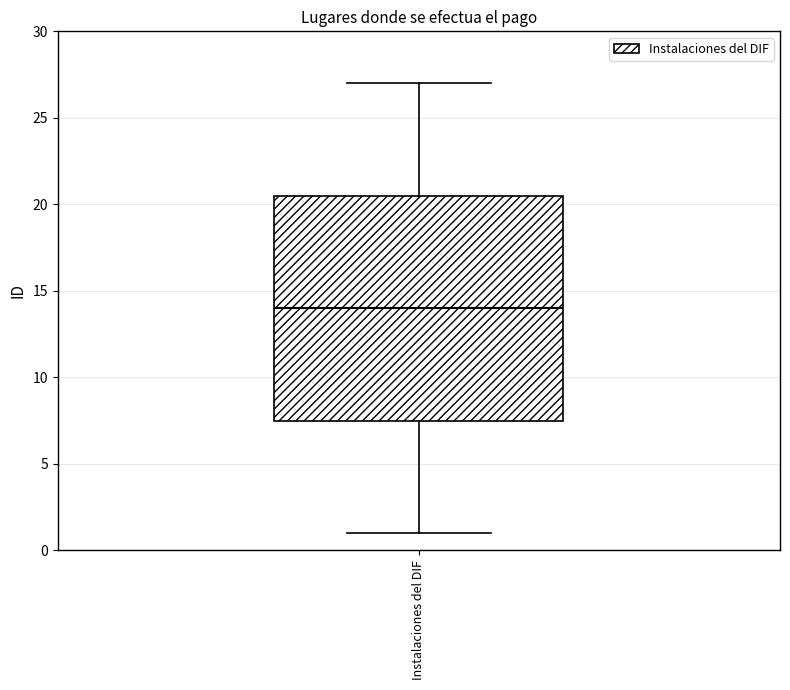

Transcribe this box plot: give where the median line is, the range the box spans, and where the two whiskers end, as read against the y-axis. The values are not printed on the chart, so give them approximately, as read against the axis.

median 14.0, box 7.5 to 20.5, whiskers 1.0 to 27.0